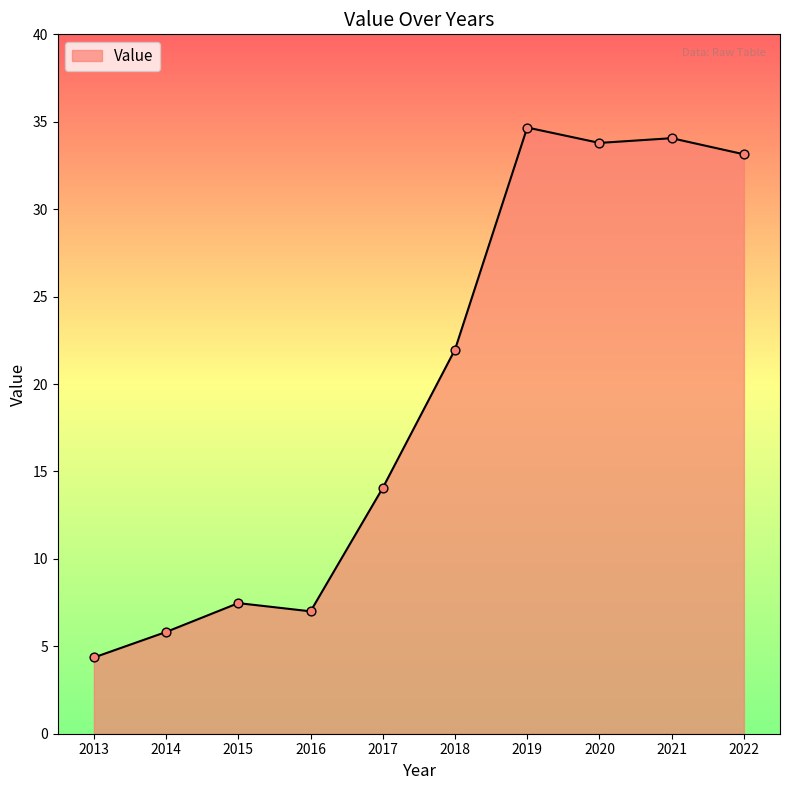

Approximately how many times larger is the value at 2018 compared to 2015?

2.9